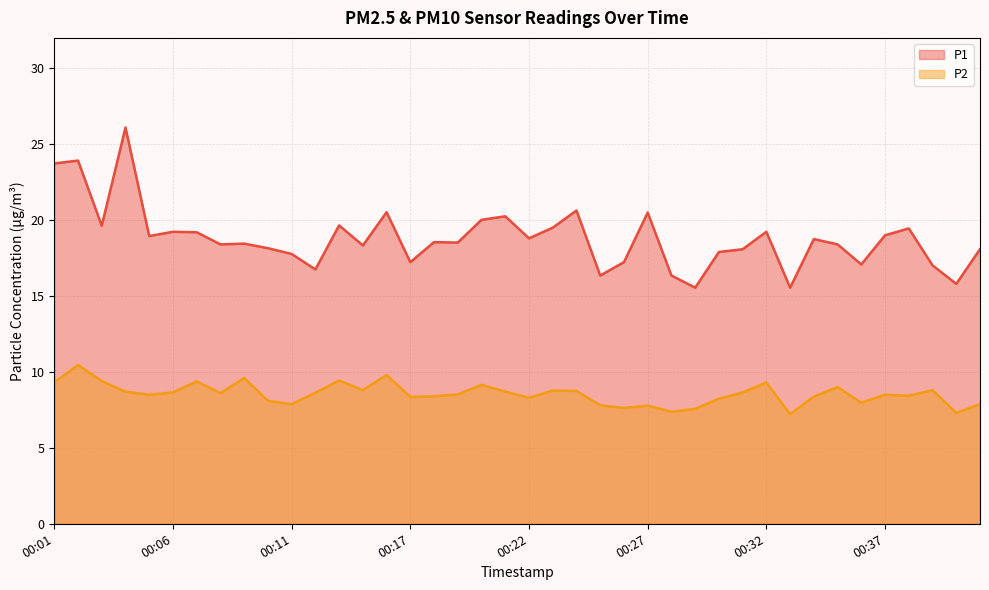

What is the sum of all P1 values?

752.6